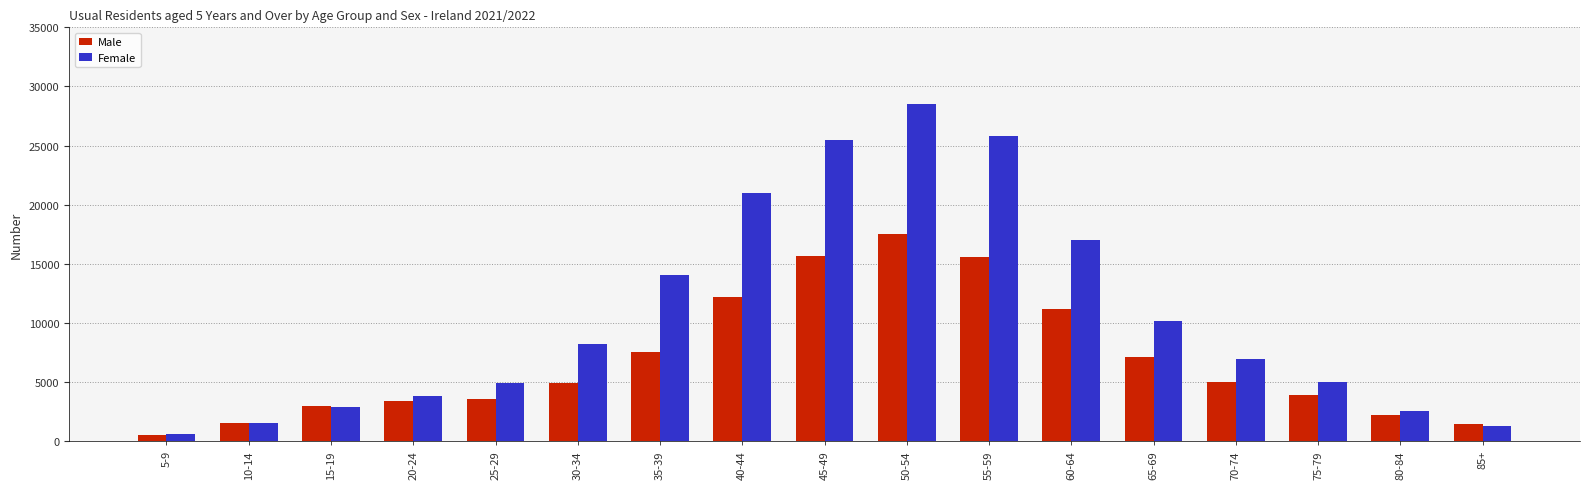

Rank the series by their maximum value, from highest to lowest.

Female, Male